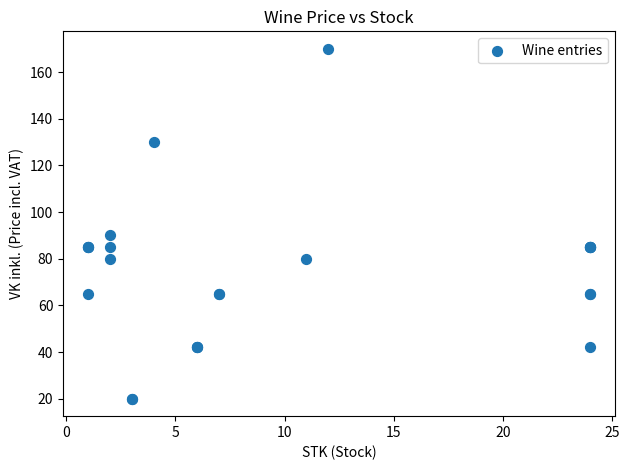

What Y value in the scatter plot is closest to 95?

90